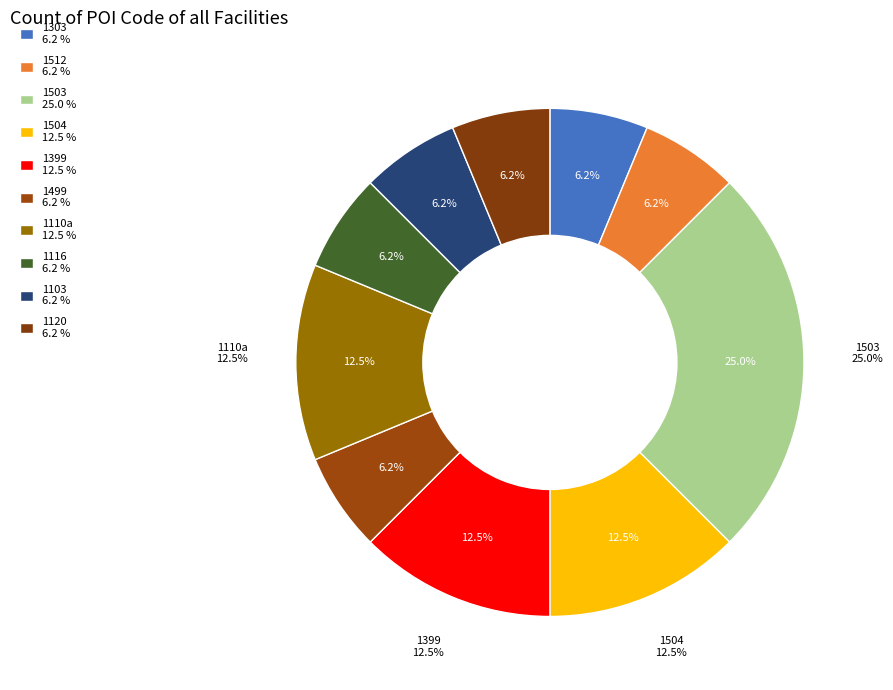

To the nearest percent, what is the difference between the largest and smallest slice percentages?

19%